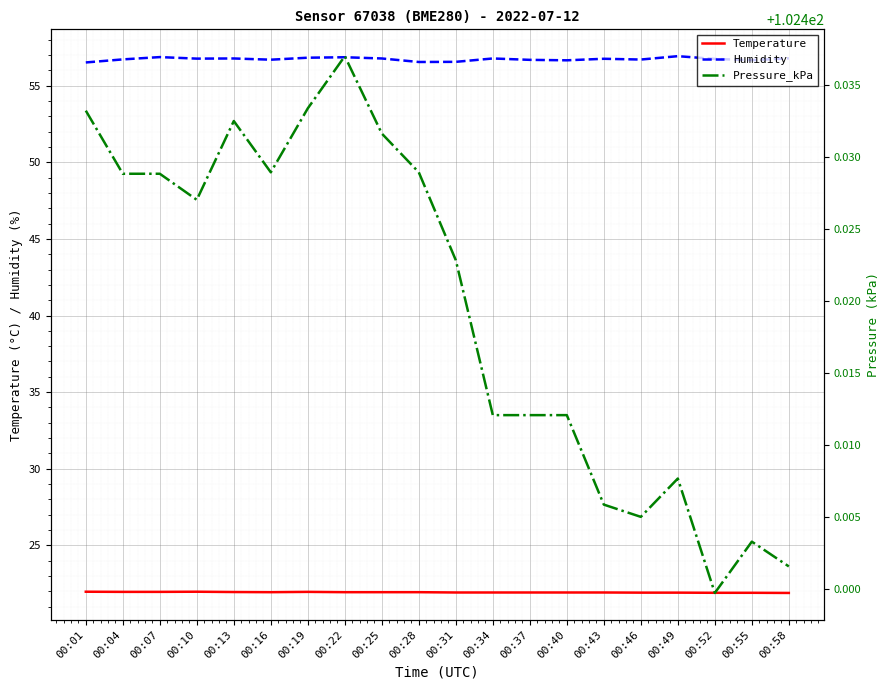

True or false: Humidity and Temperature cross at least once.

False